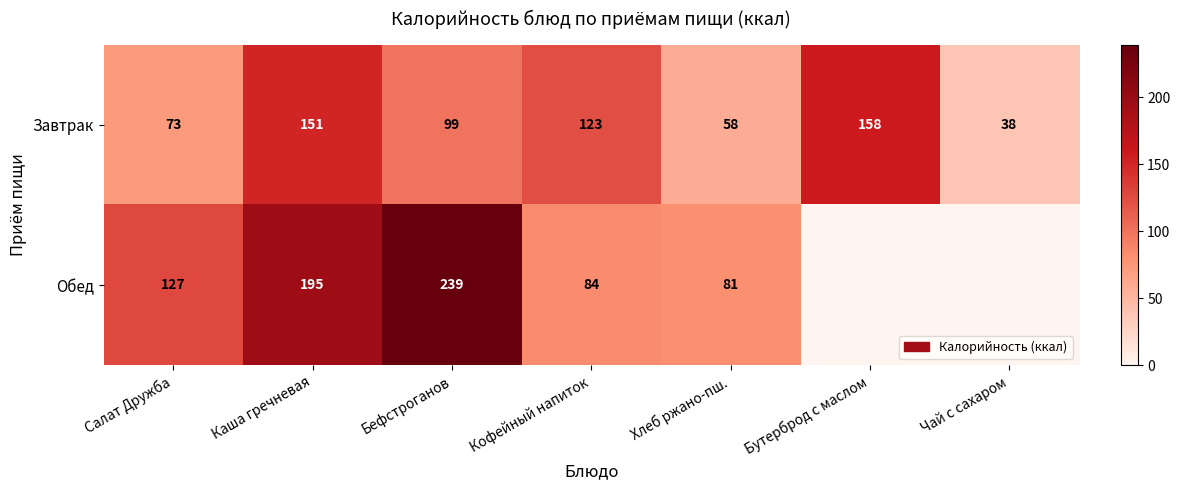

Which series changed the most between Бефстроганов and Хлеб ржано-пш.?

Обед